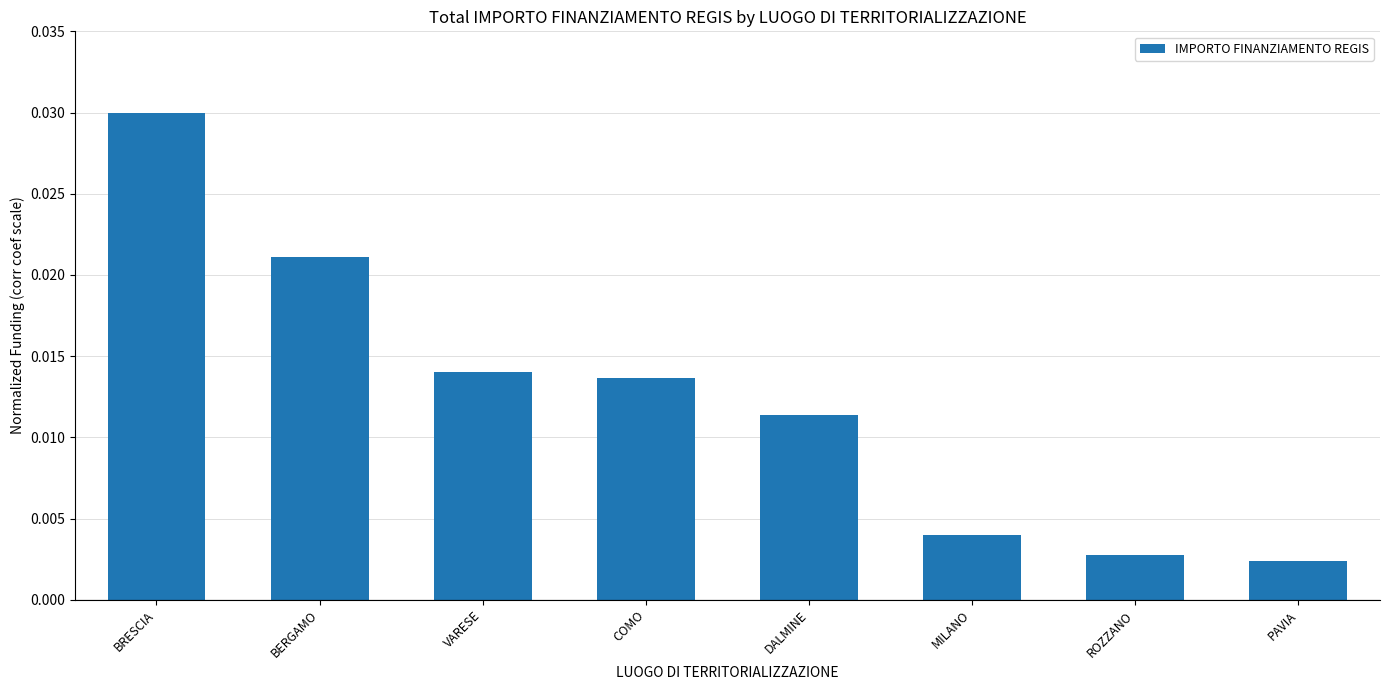

What position from the right is COMO?

5